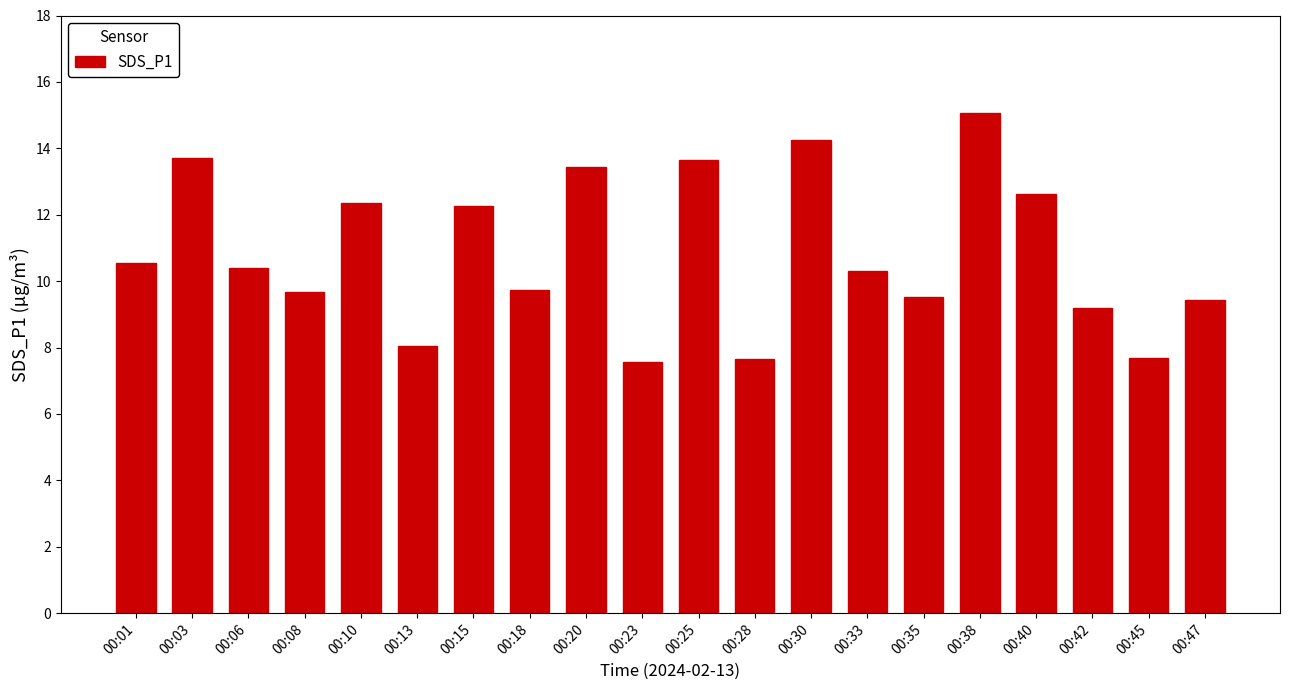

How many values exceed 10?

11